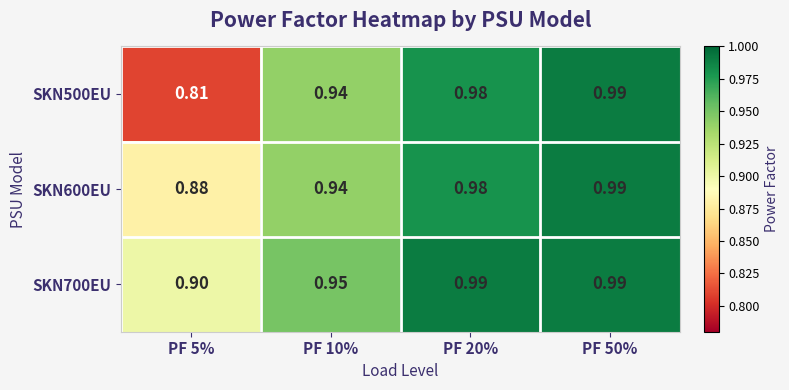

Is the value of SKN600EU at PF 5% greater than the value of SKN500EU at PF 10%?

No